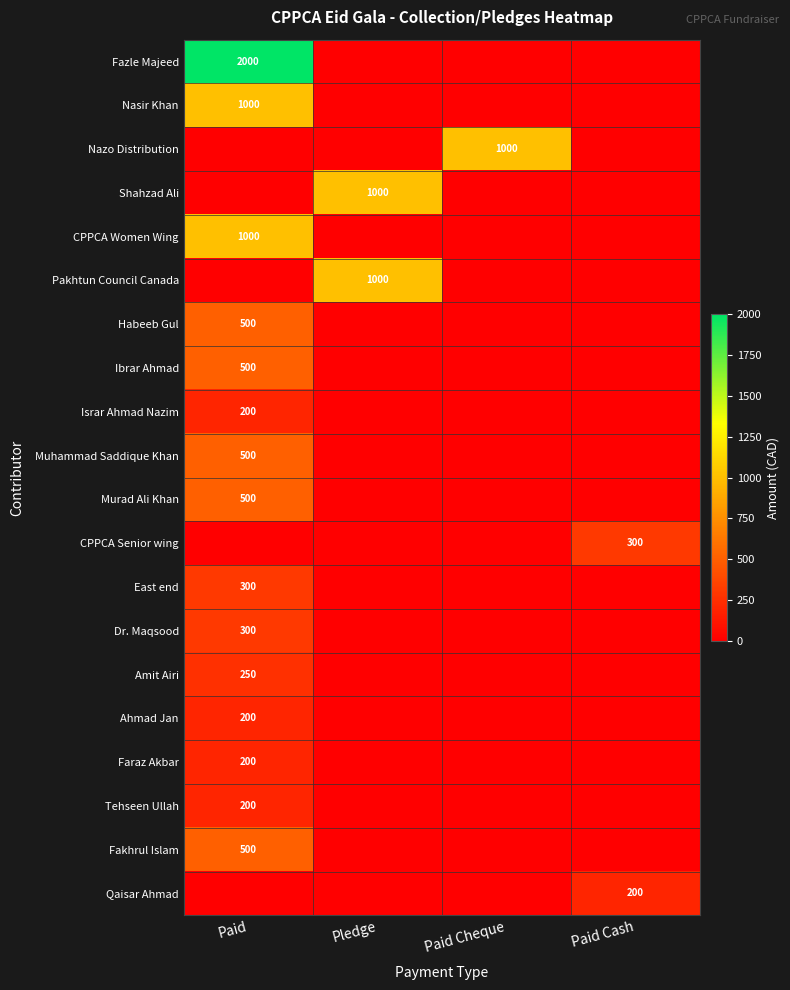

Is the value of Fakhrul Islam at Paid Cheque greater than the value of Muhammad Saddique Khan at Paid Cheque?

No